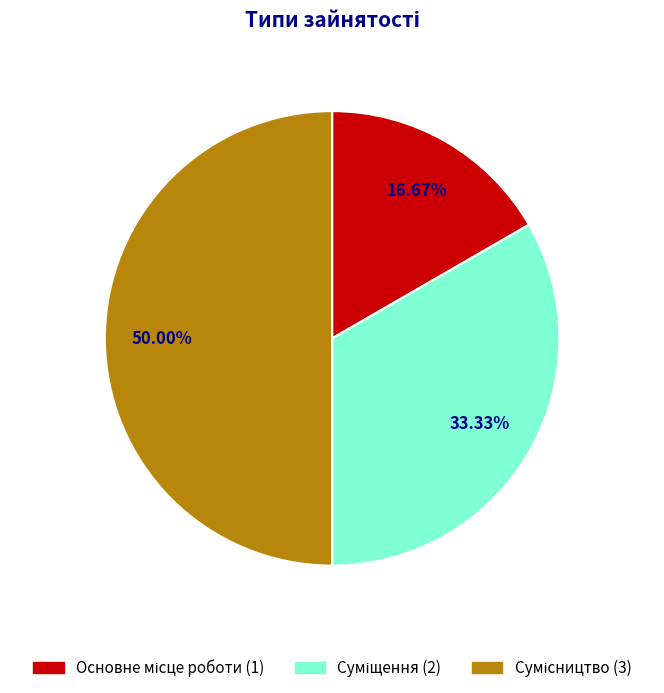

How many segments does this pie chart have?

3